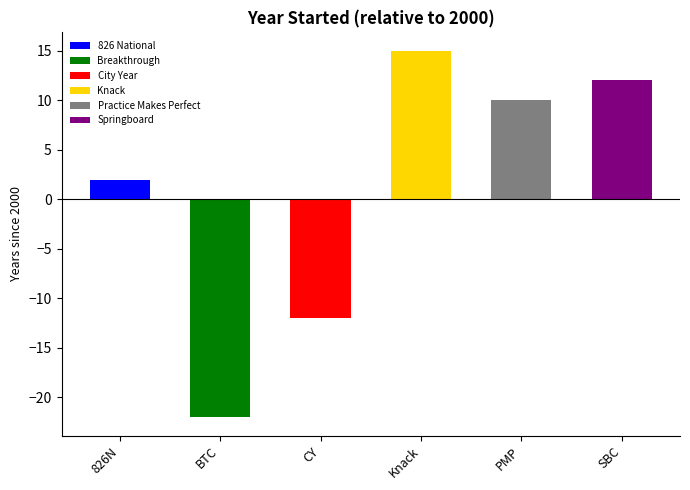

How many distinct data groups are displayed?

1